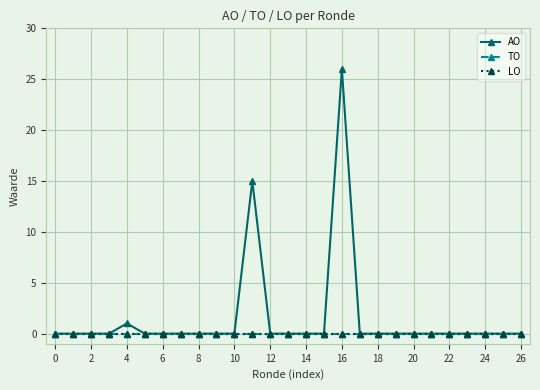

True or false: AO and TO intersect in this chart.

False